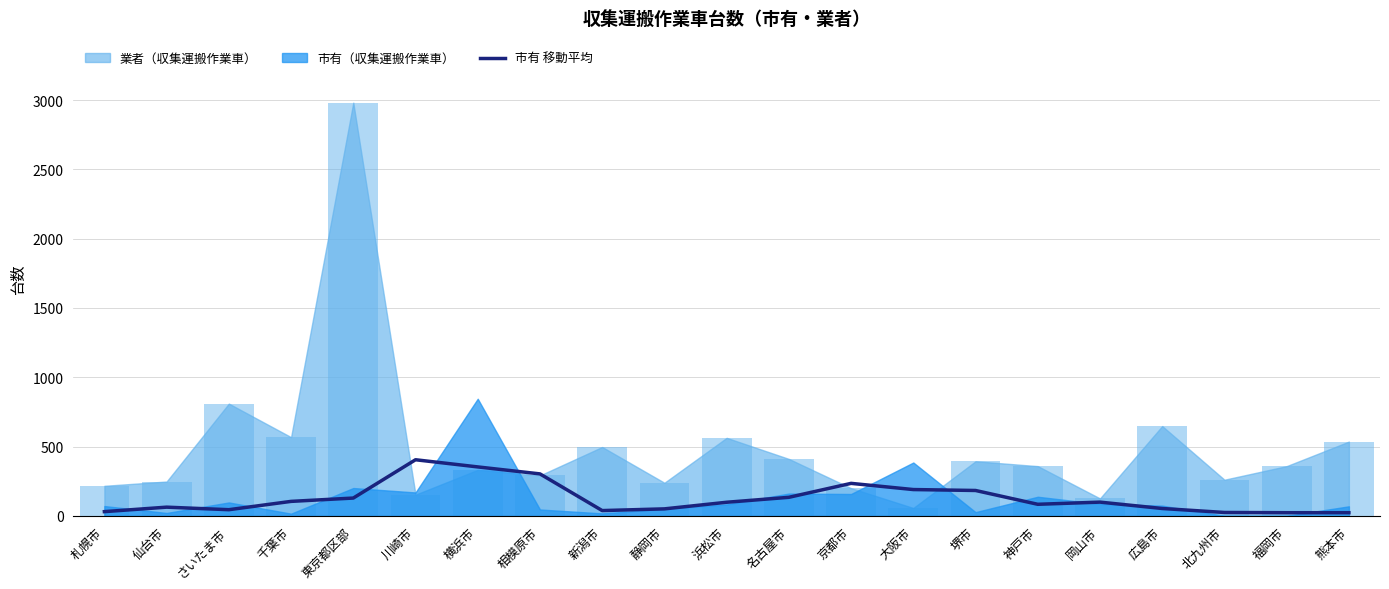

Does the chart contain any negative values?

No